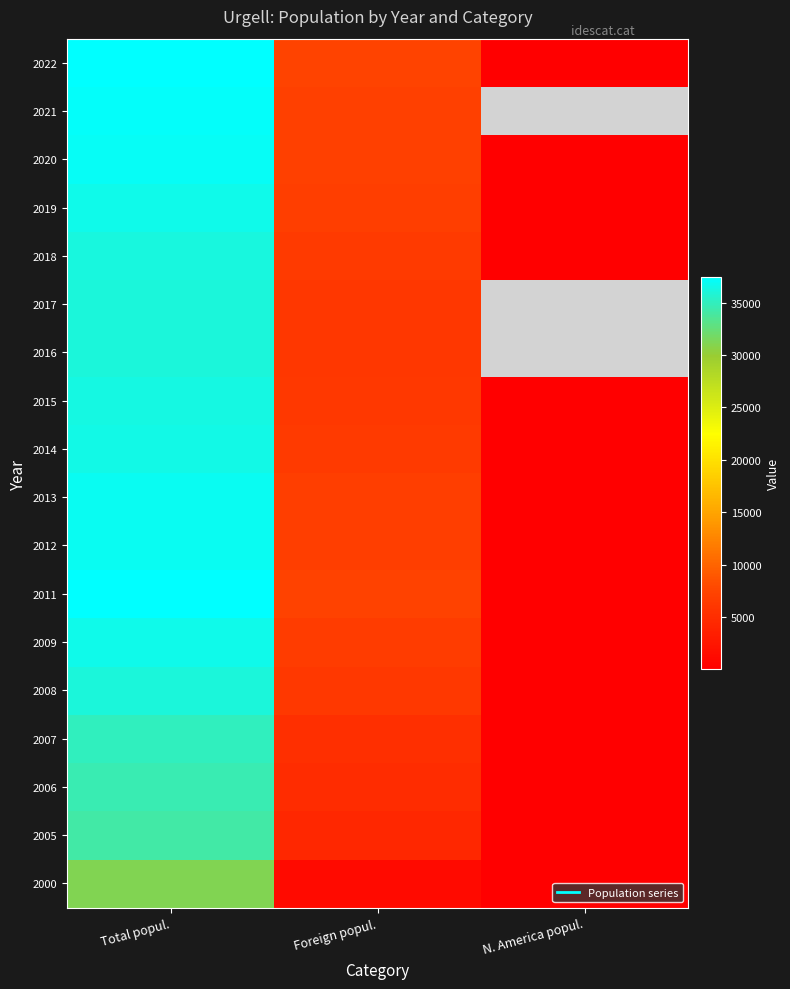

At which category is the sum across all series the highest?

Total popul.